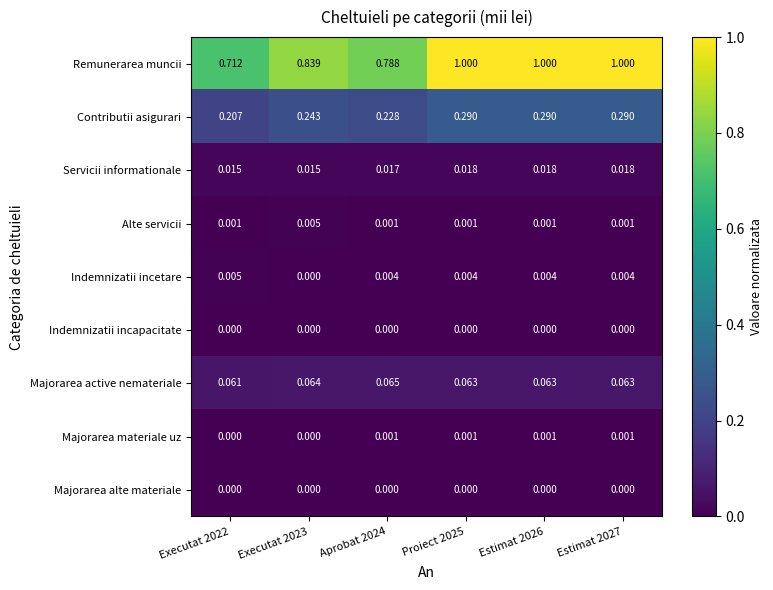

At how many categories does at least one series exceed 0?

6